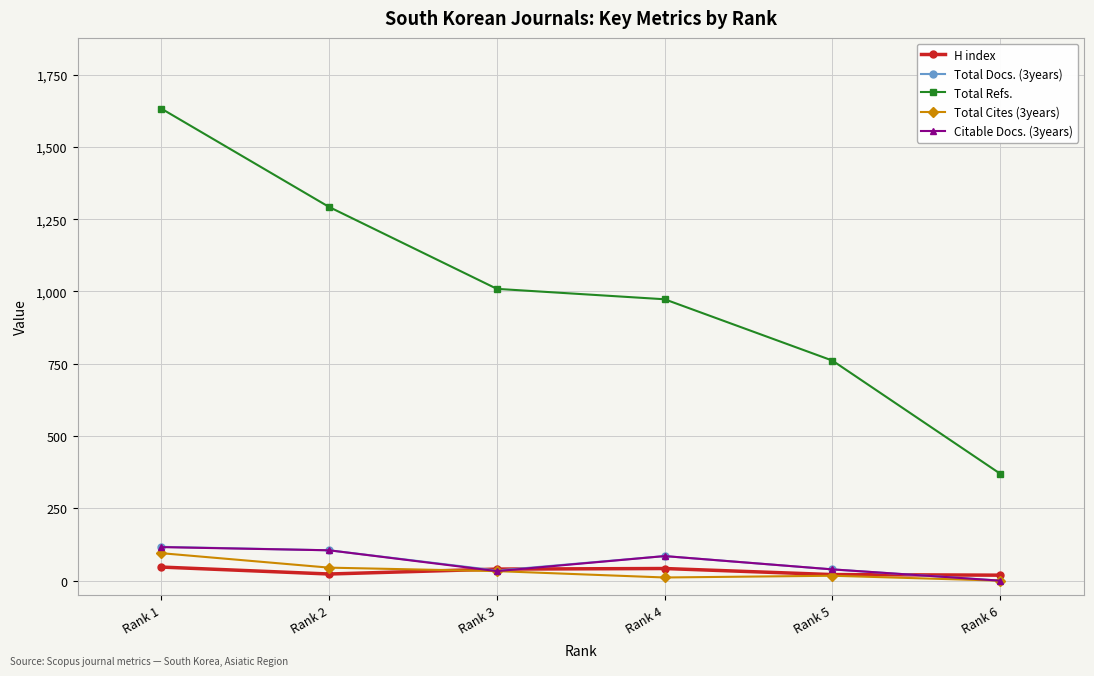

What is the difference between the Total Cites (3years) values at Rank 3 and Rank 2?

12